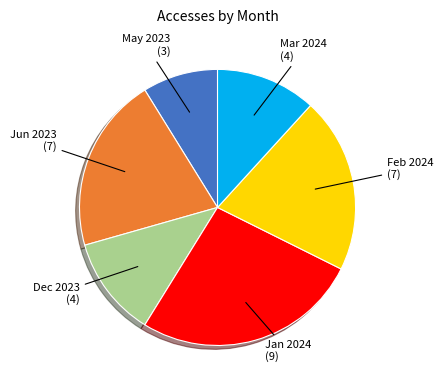

Is there a majority slice in this chart?

No